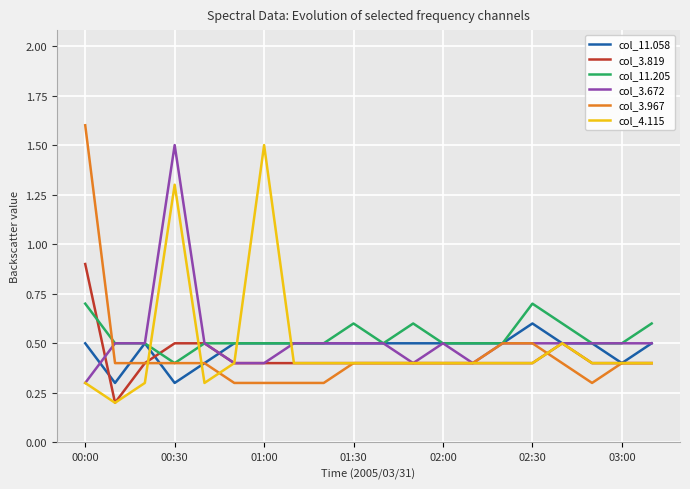

How many series are shown in this chart?

6